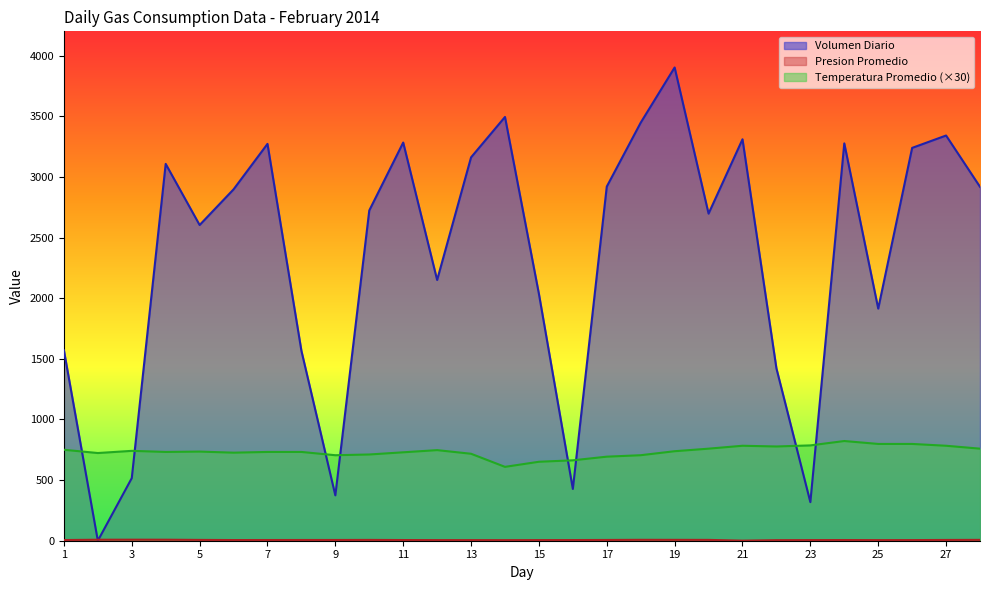

In Volumen Diario, how many points are lower than both neighbors (excluding endpoints)?

8